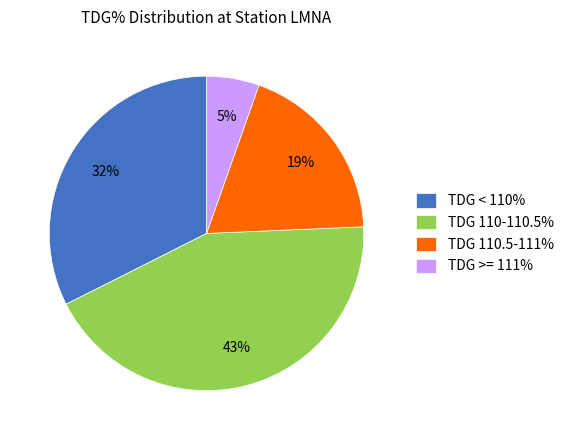

The TDG < 110% slice represents 42% of the pie. True or false?

False